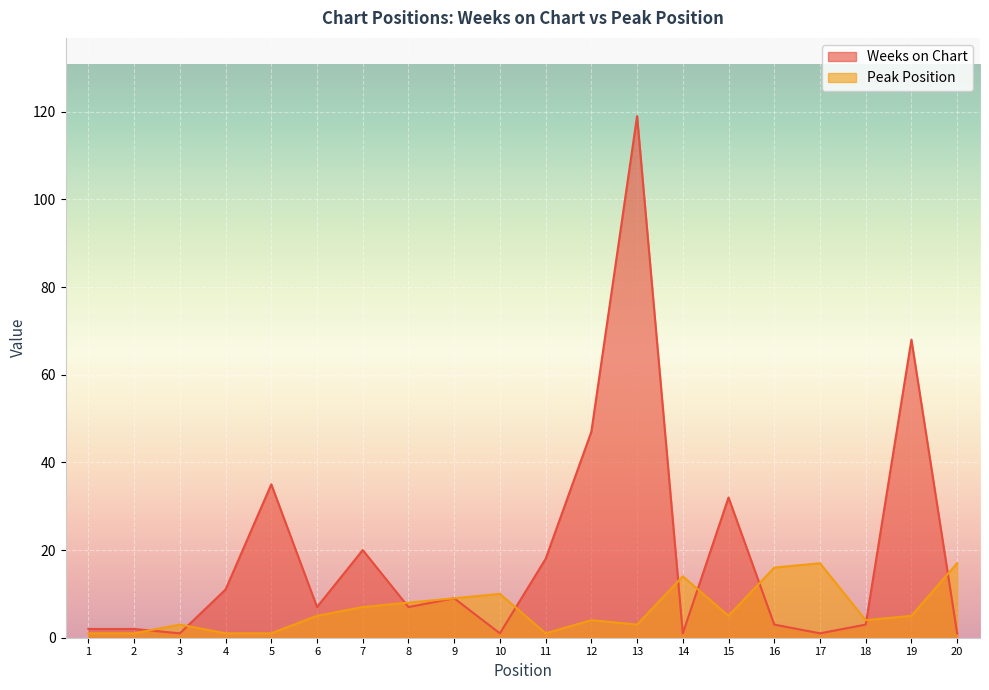

True or false: Weeks on Chart has a value of 7 at 8.

True